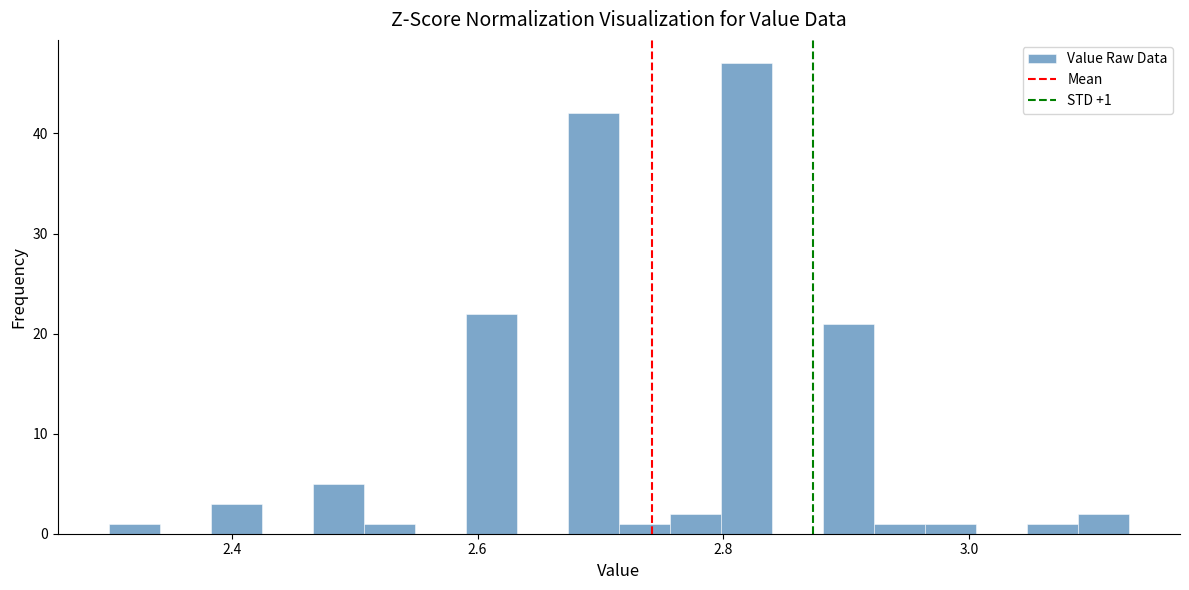

Read against the x-axis, roughly where is the centre of the tallest bar?

2.82